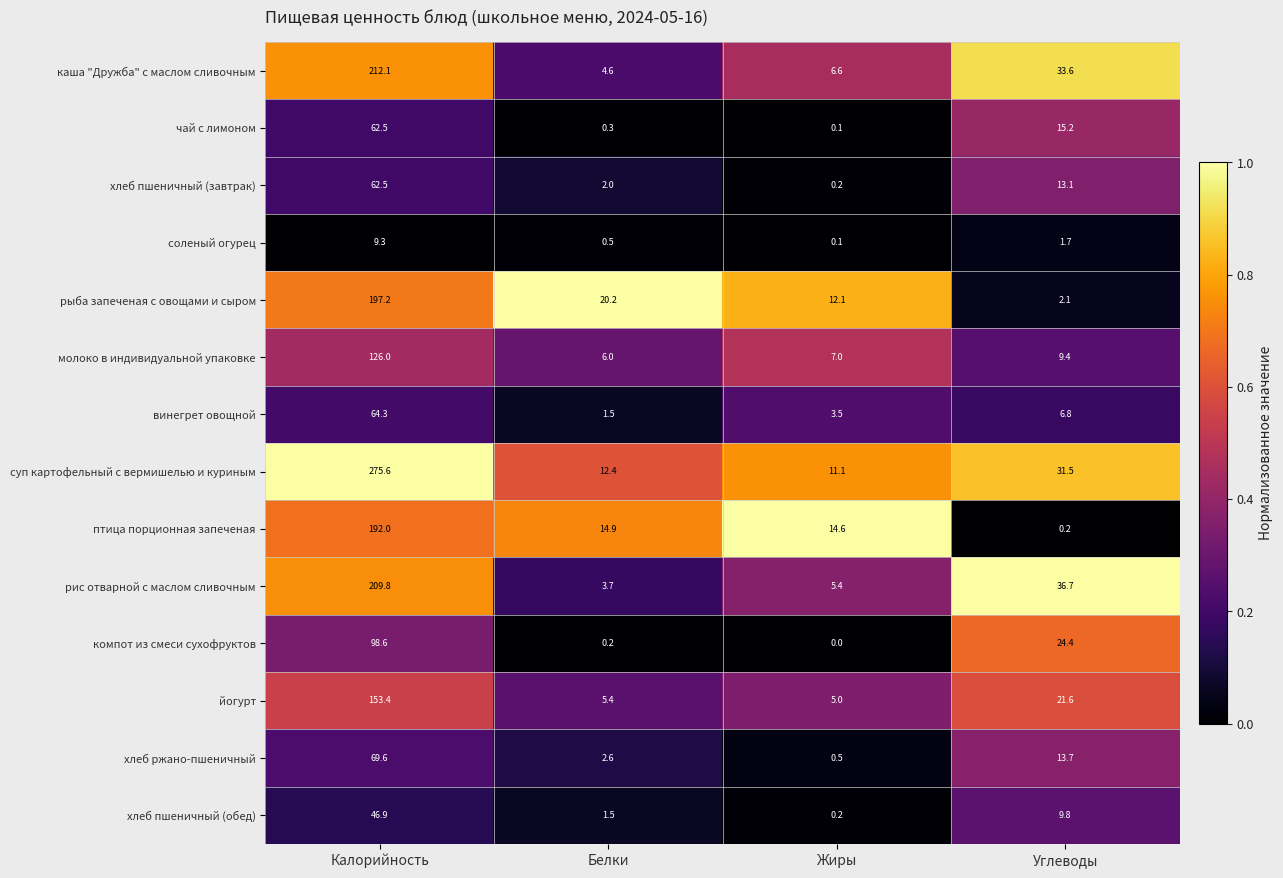

At which label does рис отварной с маслом сливочным first exceed 36?

Калорийность